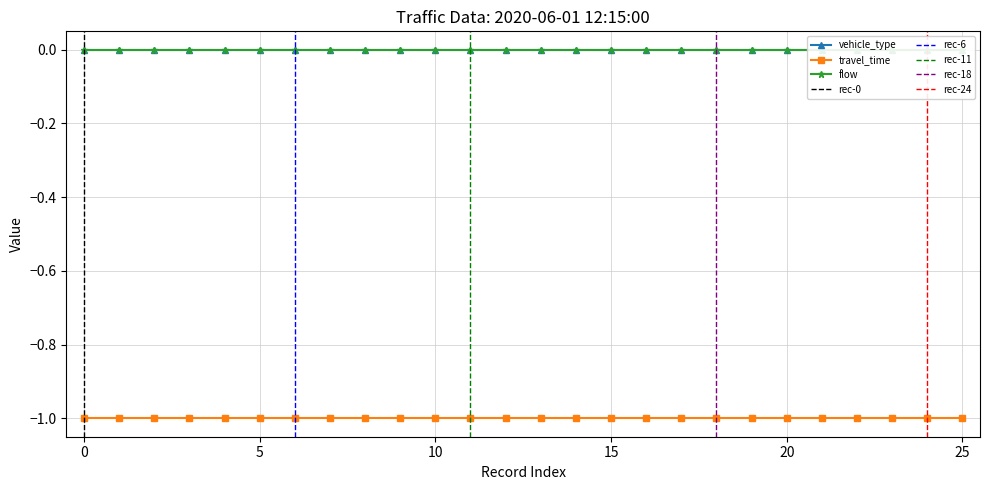

Is the value of vehicle_type at 22 greater than the value of flow at 2?

No